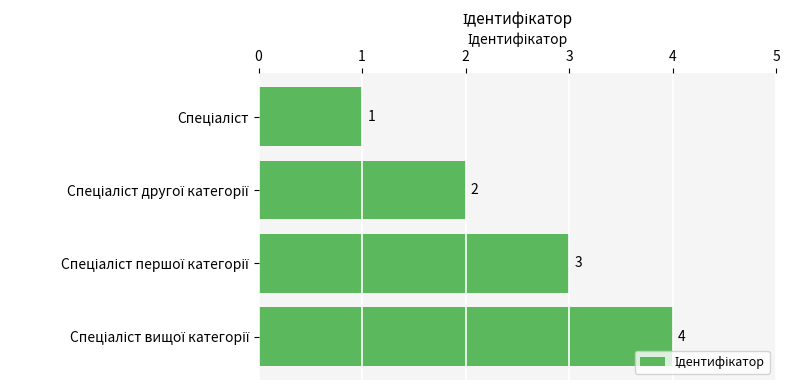

What is the difference between the second highest and minimum values?

2